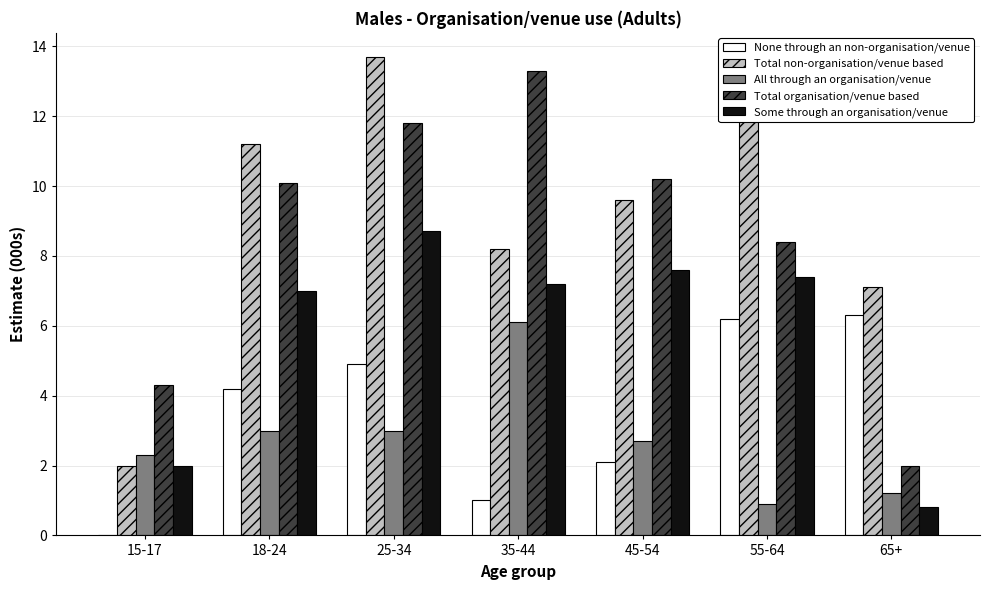

What is the highest value of the None through an non-organisation/venue series?

6.3